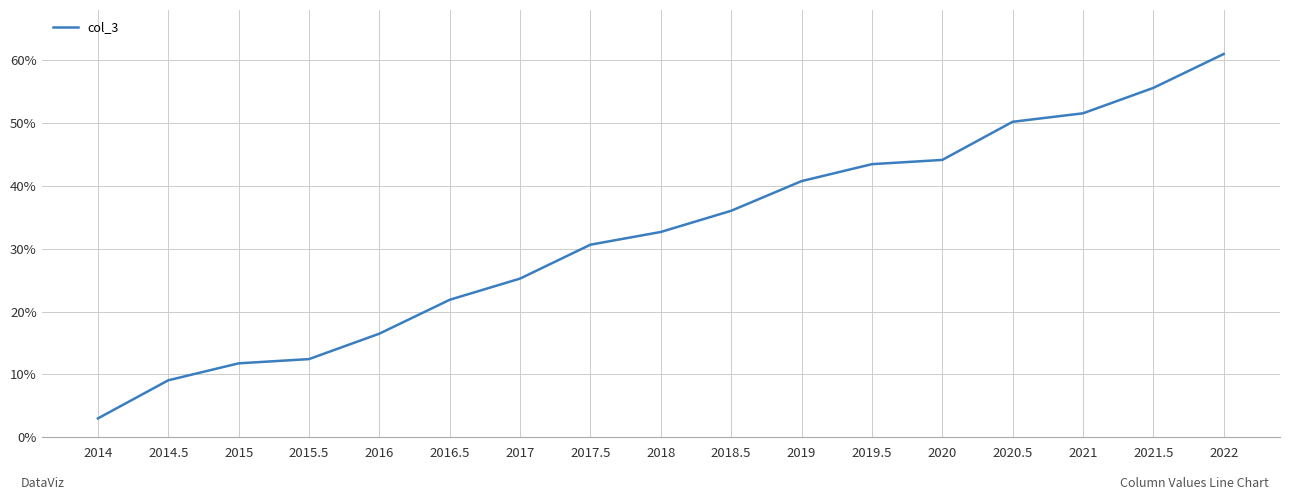

Reading left to right, extract all data points from this chart.

0.0	0.1	0.1	0.1	0.2	0.2	0.3	0.3	0.3	0.4	0.4	0.4	0.4	0.5	0.5	0.6	0.6